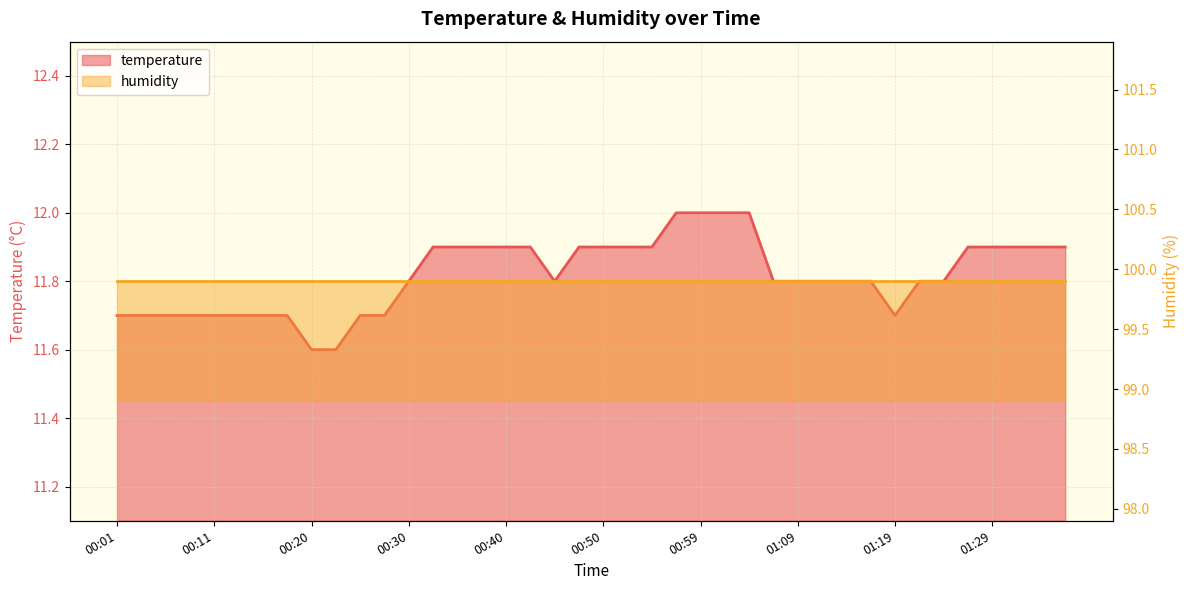

True or false: the data shows 11.7 at 00:28.

True